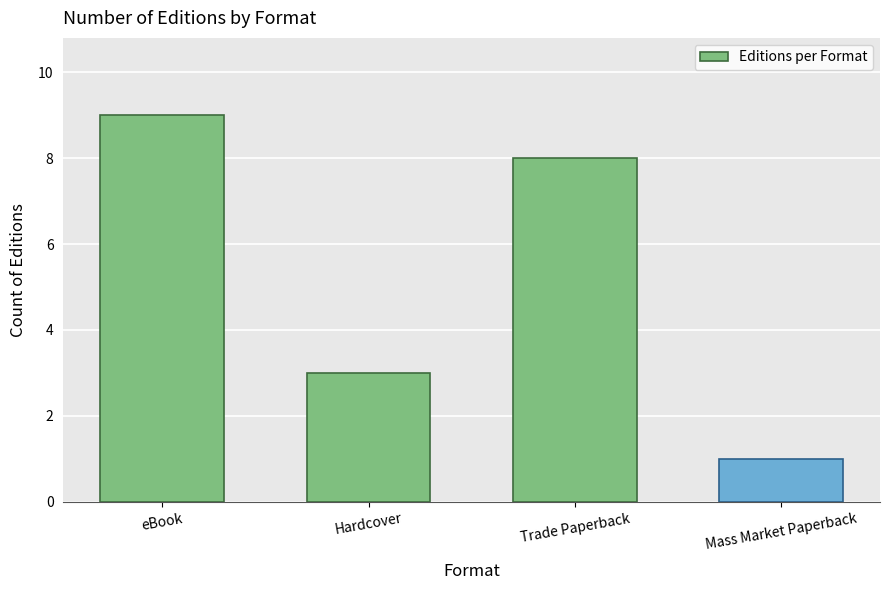

How many data points are less than 8?

2